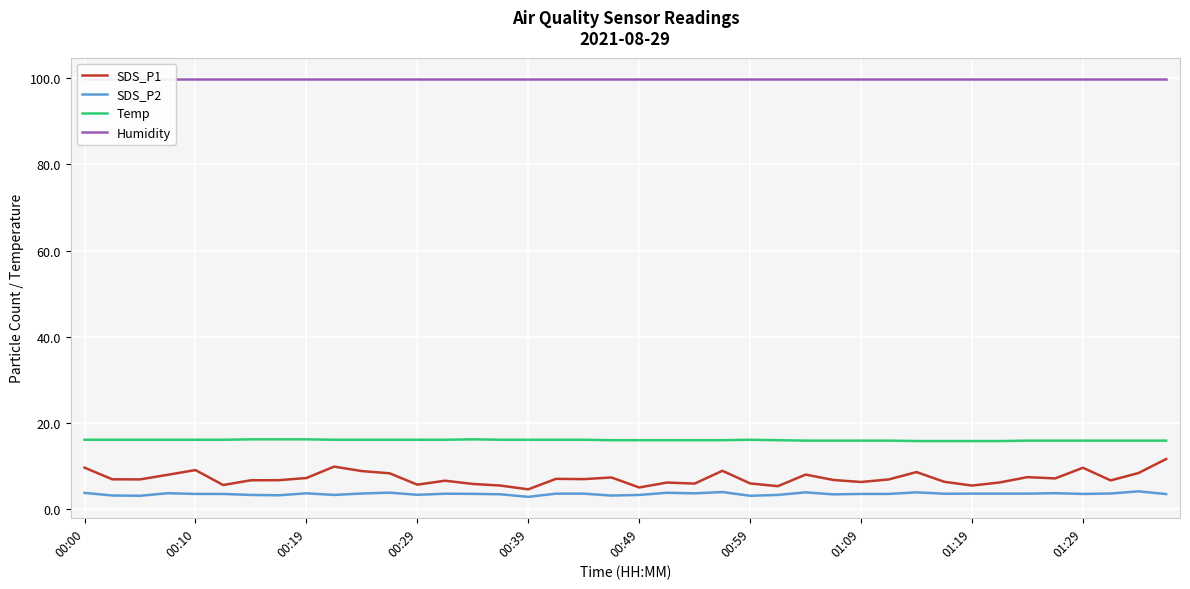

Between 31 and 39, which is larger?

39